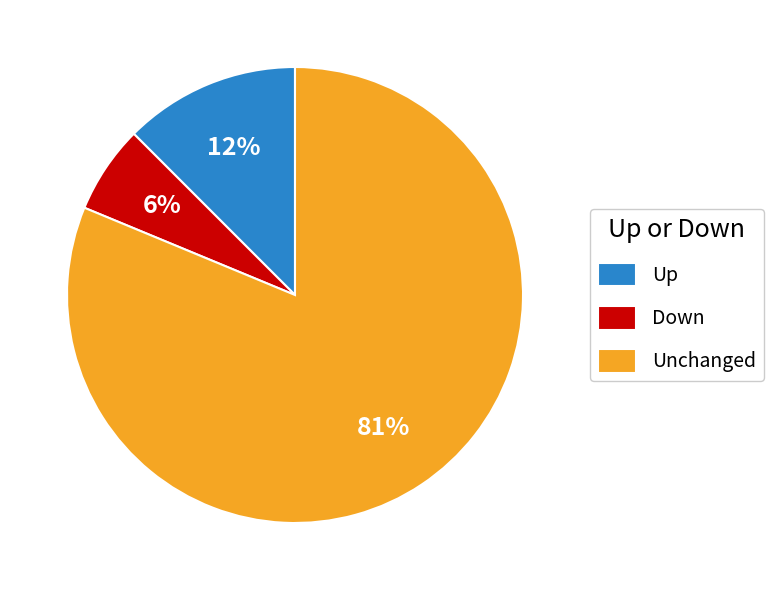

What is the largest slice in the pie chart?

Unchanged